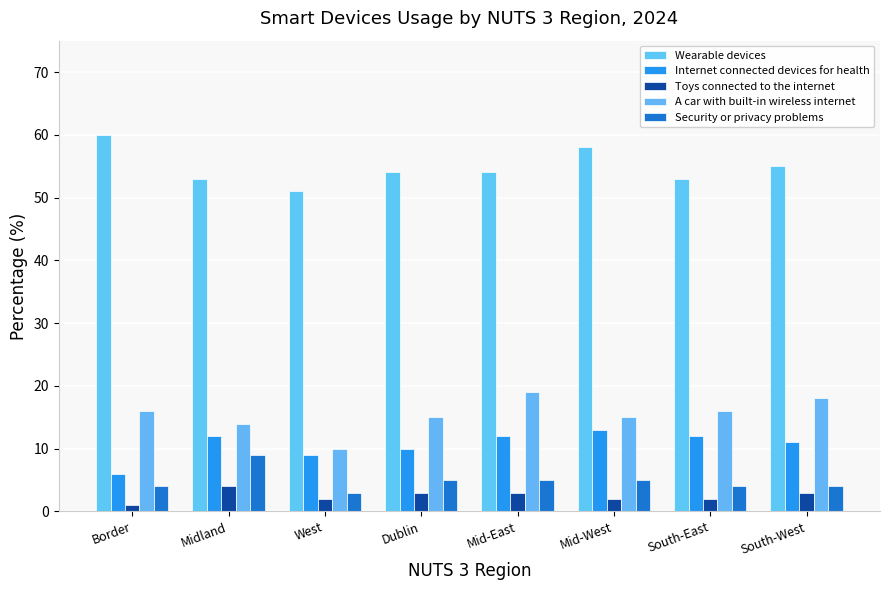

Which series has the largest total across all categories?

Wearable devices